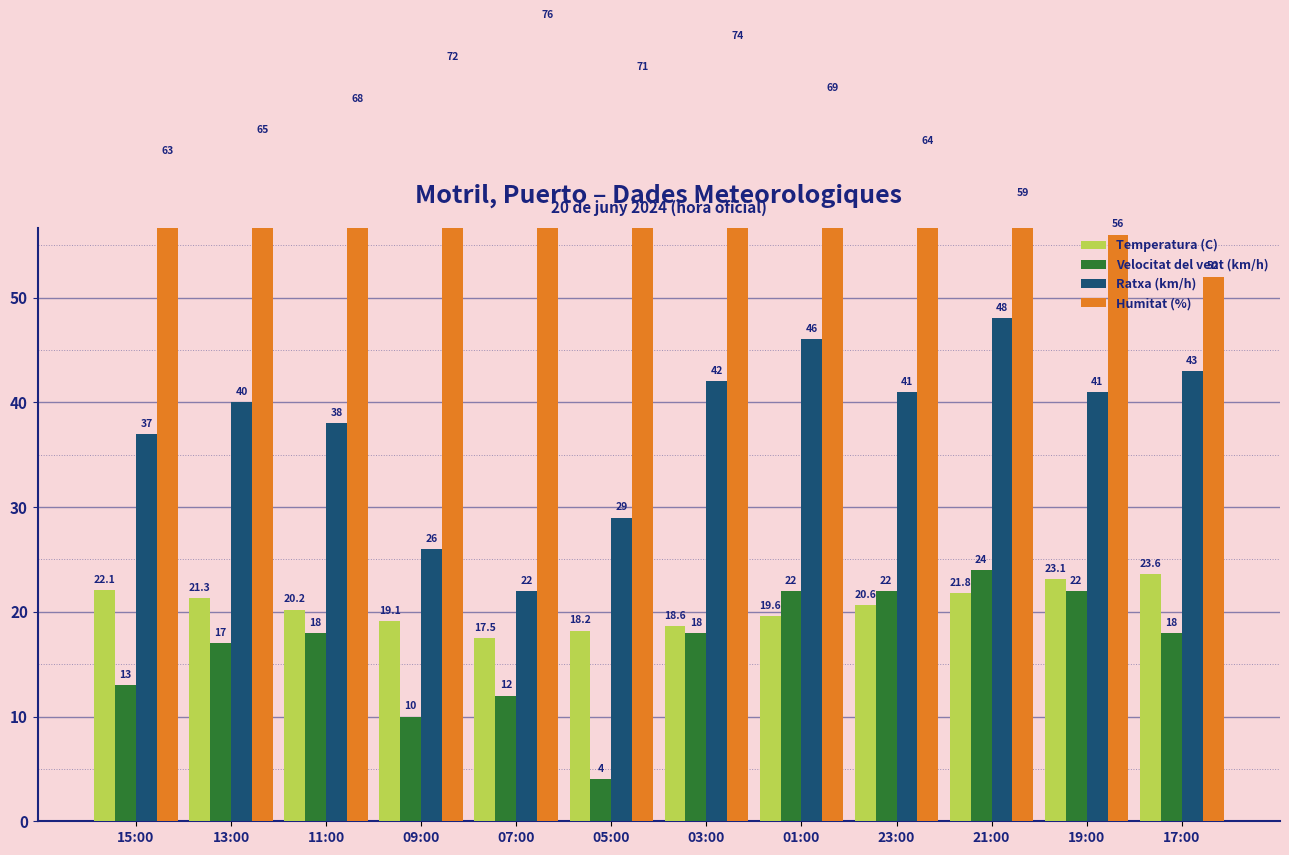

Reading right to left, list all the values displayed in this chart.

Temperatura (C): 17:00=23.6	19:00=23.1	21:00=21.8	23:00=20.6	01:00=19.6	03:00=18.6	05:00=18.2	07:00=17.5	09:00=19.1	11:00=20.2	13:00=21.3	15:00=22.1
Velocitat del vent (km/h): 17:00=18.0	19:00=22.0	21:00=24.0	23:00=22.0	01:00=22.0	03:00=18.0	05:00=4.0	07:00=12.0	09:00=10.0	11:00=18.0	13:00=17.0	15:00=13.0
Ratxa (km/h): 17:00=43.0	19:00=41.0	21:00=48.0	23:00=41.0	01:00=46.0	03:00=42.0	05:00=29.0	07:00=22.0	09:00=26.0	11:00=38.0	13:00=40.0	15:00=37.0
Humitat (%): 17:00=52.0	19:00=56.0	21:00=59.0	23:00=64.0	01:00=69.0	03:00=74.0	05:00=71.0	07:00=76.0	09:00=72.0	11:00=68.0	13:00=65.0	15:00=63.0